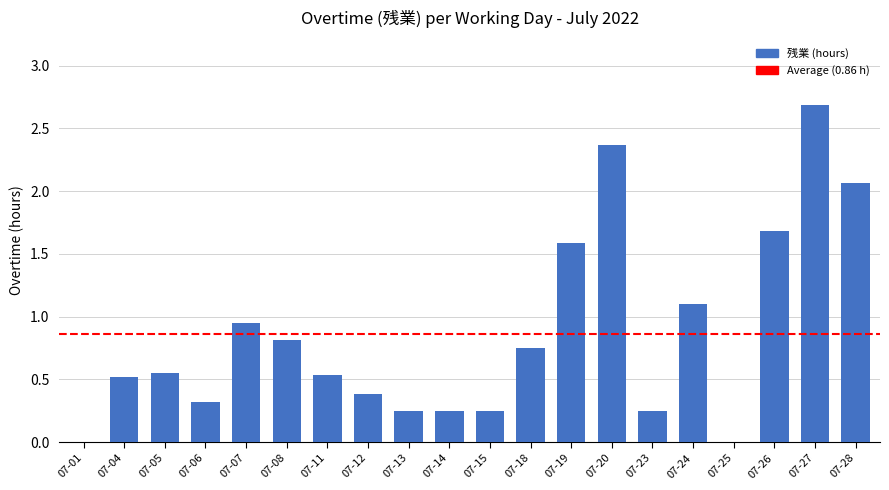

How many categories are shown in the chart?

20